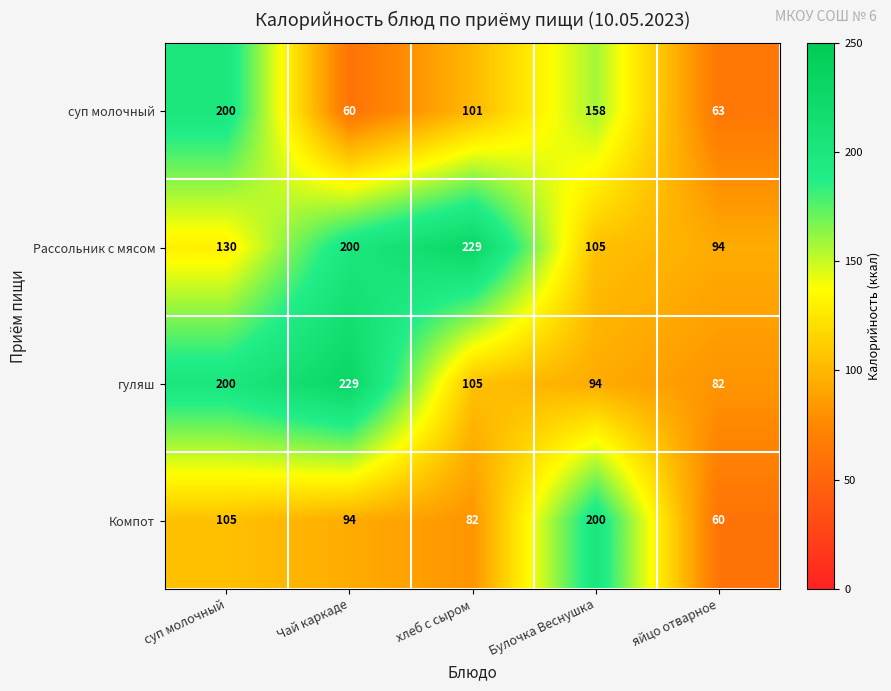

At how many categories does at least one series exceed 106?

4